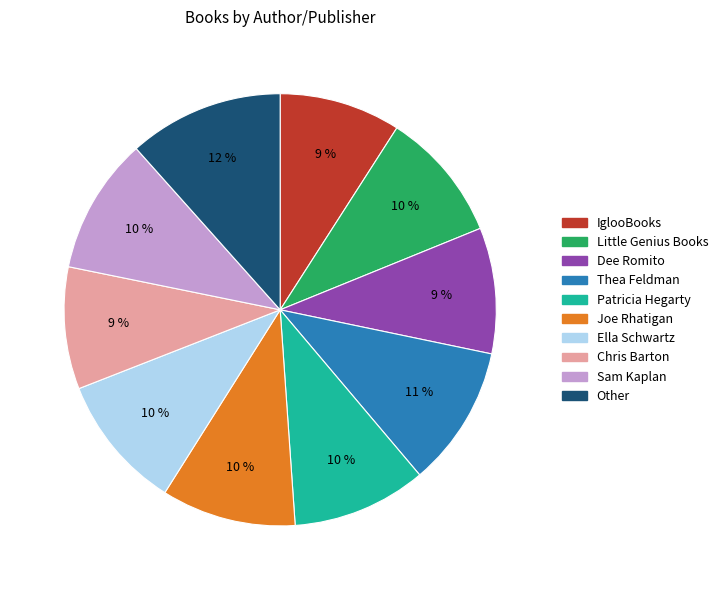

What is the ratio of the value at Joe Rhatigan to the value at Little Genius Books?

1.0